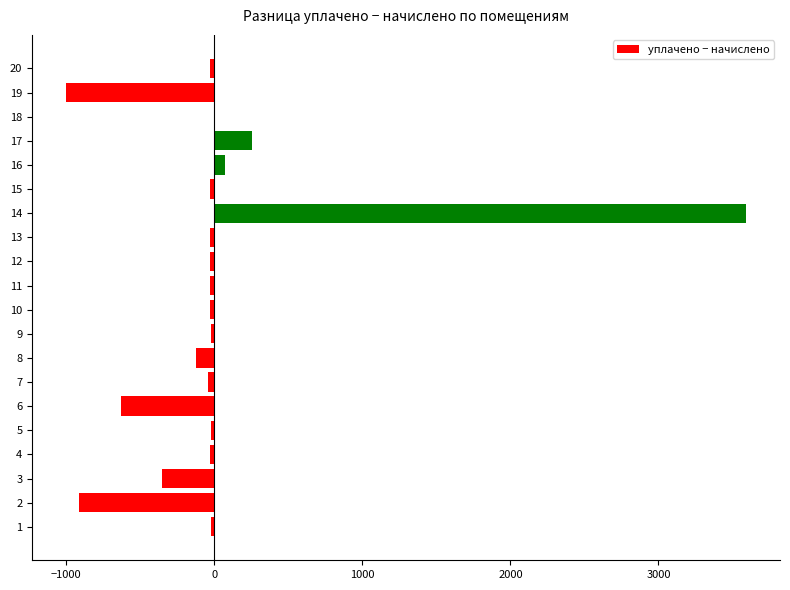

Is it true that the value at 19 is -1000.6?

True